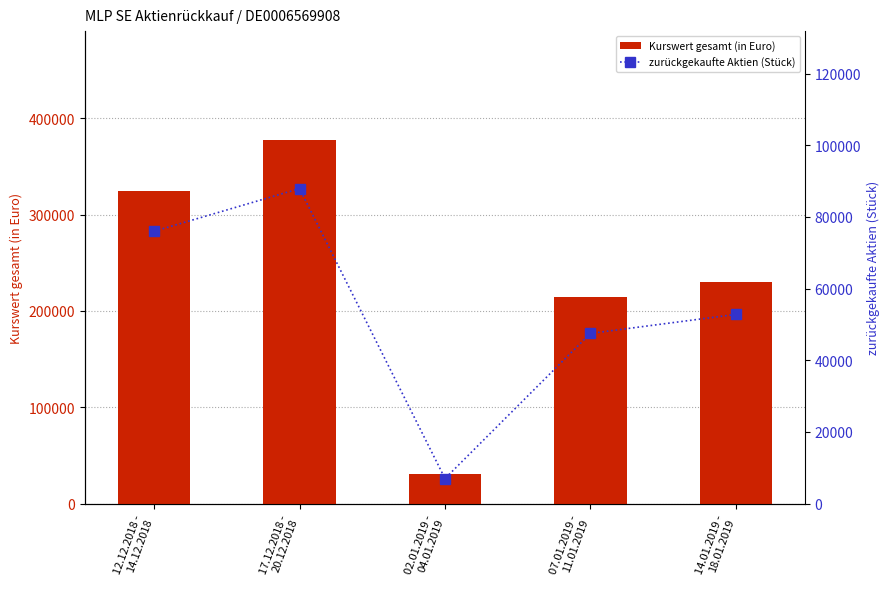

Which series has the largest total across all categories?

Kurswert gesamt (in Euro)